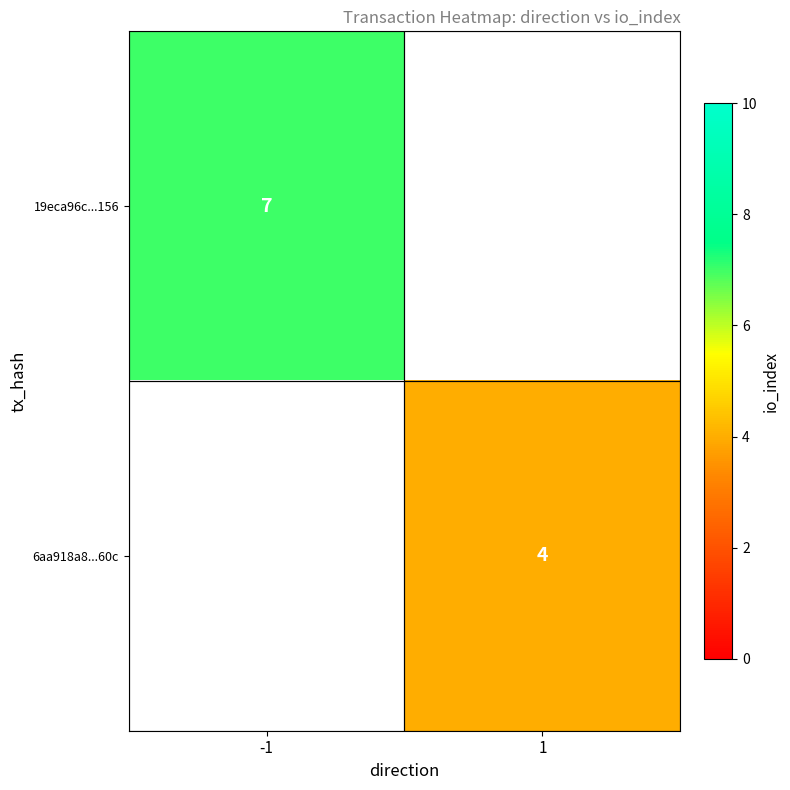

The value of 19eca96c...156 at -1 is 11. True or false?

False